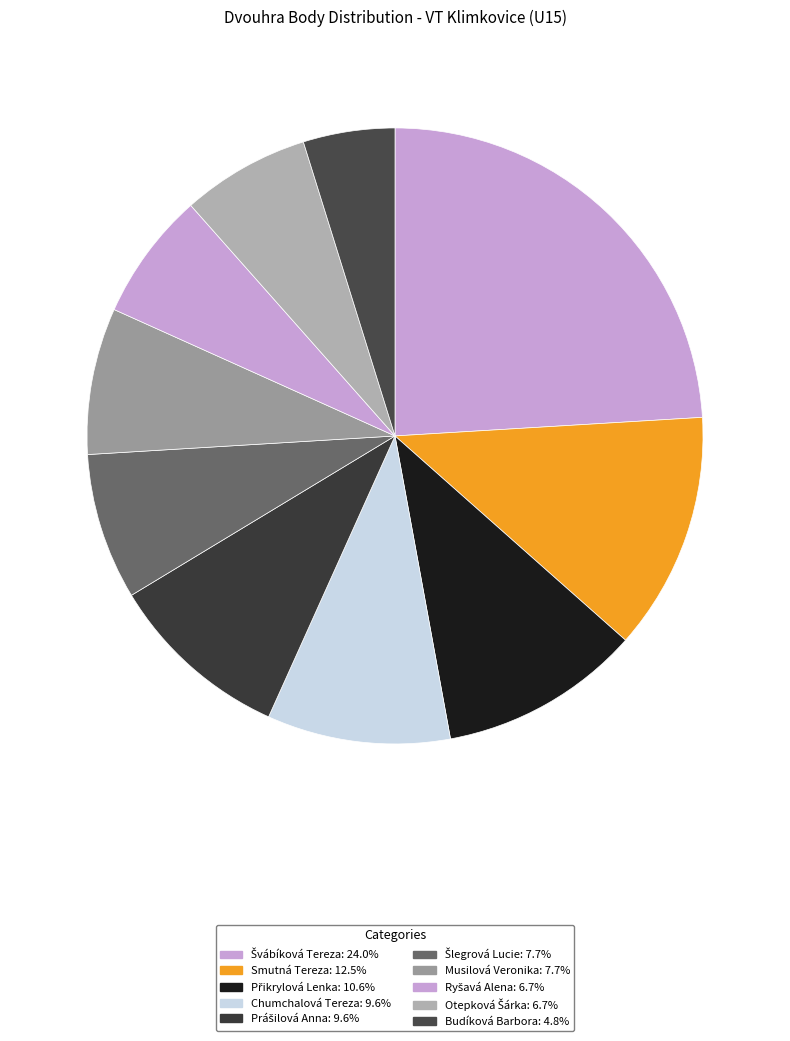

What is the smallest slice in the pie chart?

Budíková Barbora